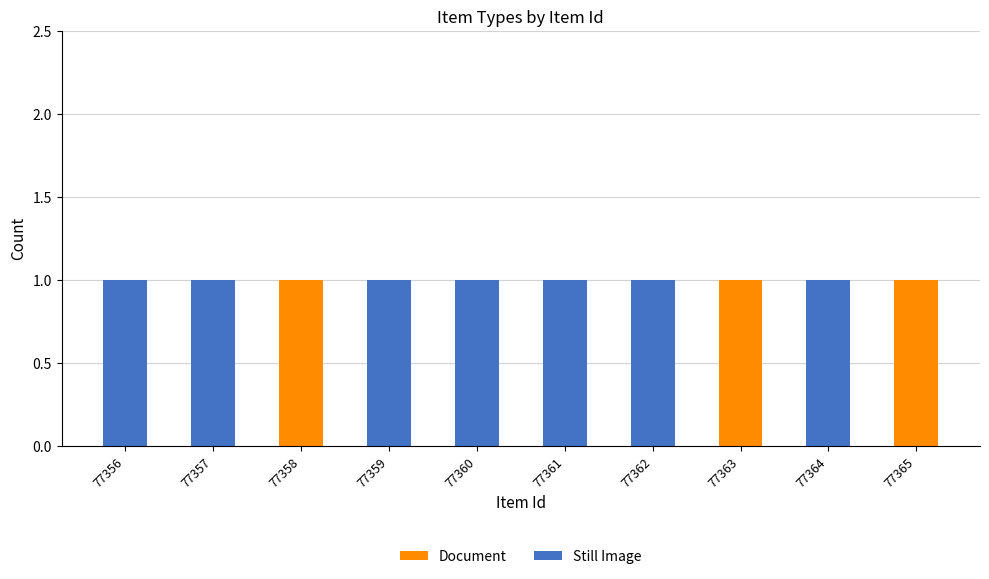

The Document series shows 0 at 77365. True or false?

False